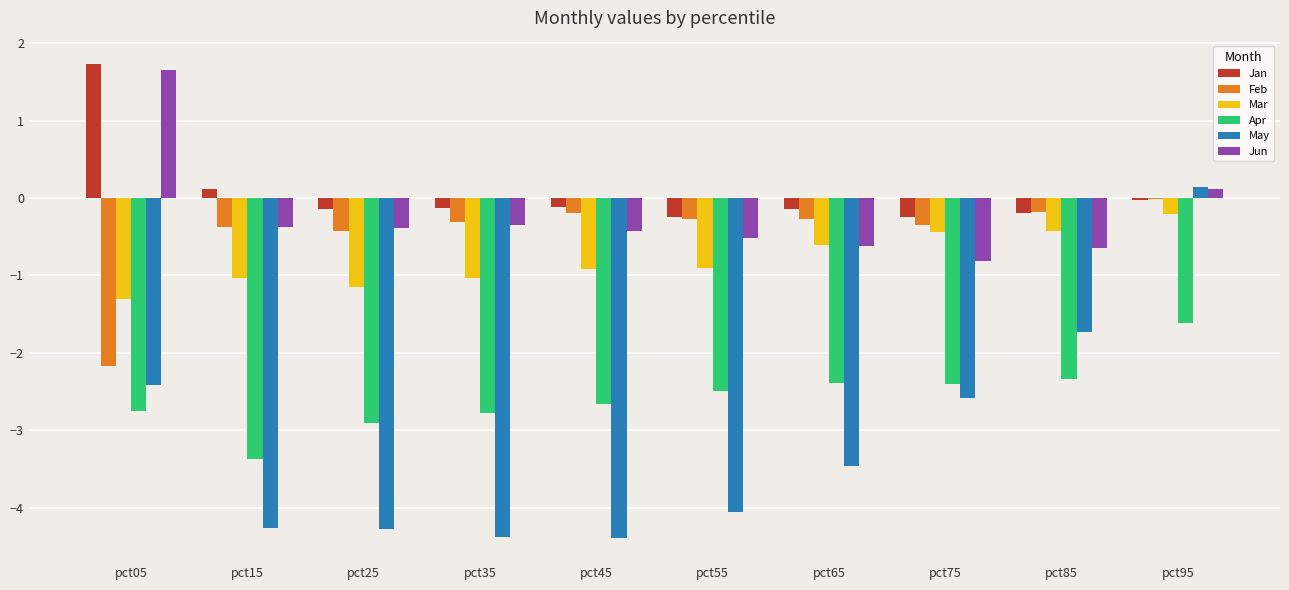

Which series has the largest range (max minus min)?

May